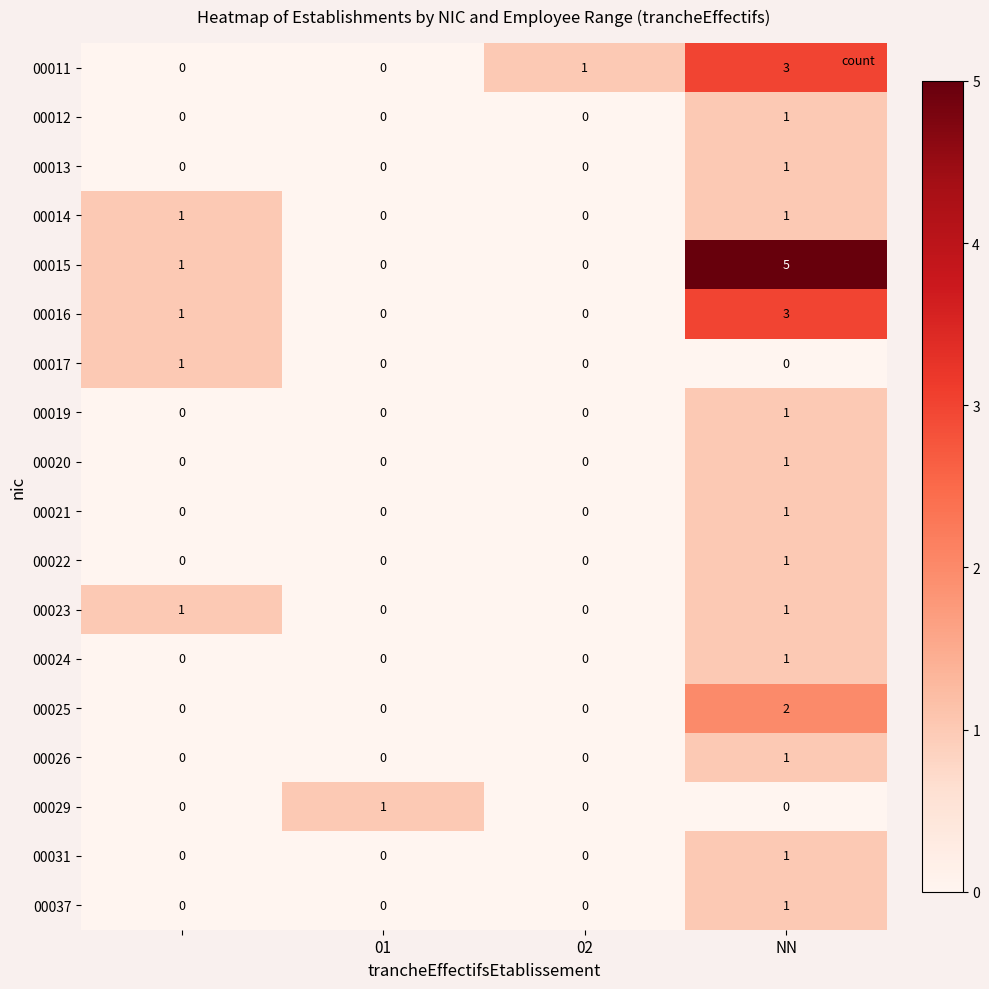

Count the 00024 values in the range 0 to 1.

4